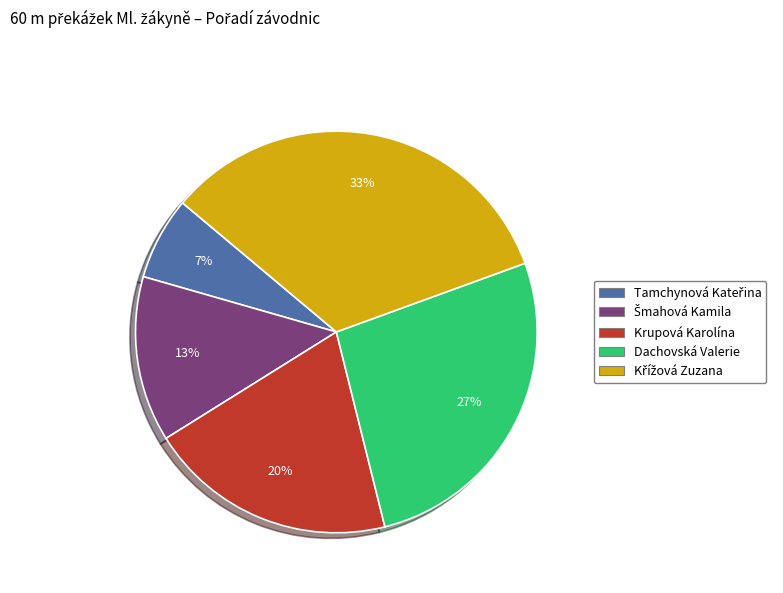

Is there any slice that represents more than half of the pie?

No